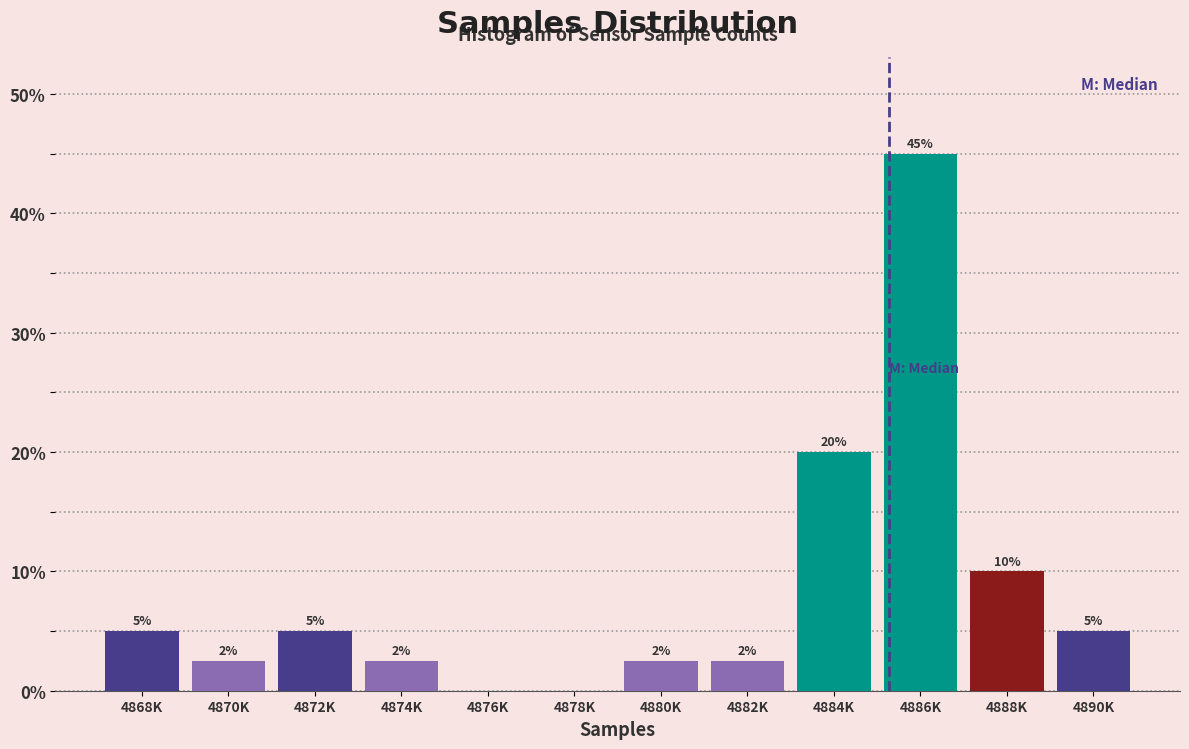

Between 4868K and 4888K, which is larger?

4888K